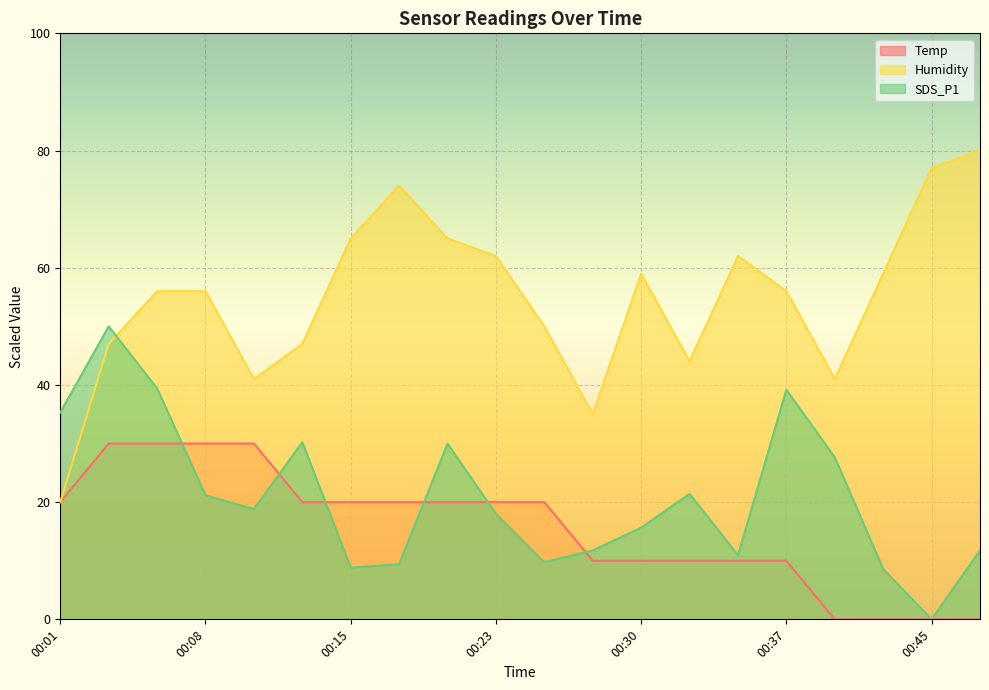

Reading right to left, list all the values displayed in this chart.

Temp: 00:47=0.0	00:45=0.0	00:42=0.0	00:40=0.0	00:37=10.0	00:35=10.0	00:32=10.0	00:30=10.0	00:28=10.0	00:25=20.0	00:23=20.0	00:20=20.0	00:18=20.0	00:15=20.0	00:13=20.0	00:10=30.0	00:08=30.0	00:06=30.0	00:03=30.0	00:01=20.0
Humidity: 00:47=80.0	00:45=77.0	00:42=59.0	00:40=41.0	00:37=56.0	00:35=62.0	00:32=44.0	00:30=59.0	00:28=35.0	00:25=50.0	00:23=62.0	00:20=65.0	00:18=74.0	00:15=65.0	00:13=47.0	00:10=41.0	00:08=56.0	00:06=56.0	00:03=47.0	00:01=20.0
SDS_P1: 00:47=11.8	00:45=0.0	00:42=8.6	00:40=27.6	00:37=39.2	00:35=10.9	00:32=21.4	00:30=15.6	00:28=11.8	00:25=9.8	00:23=18.0	00:20=30.0	00:18=9.4	00:15=8.8	00:13=30.2	00:10=18.8	00:08=21.2	00:06=39.4	00:03=50.0	00:01=35.3